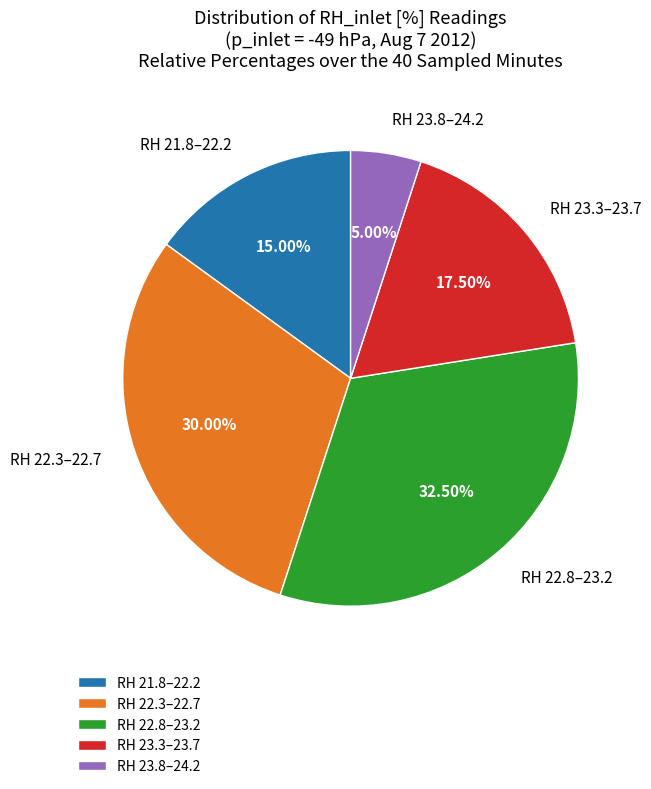

What is the ratio of the value at RH 23.8–24.2 to the value at RH 23.3–23.7?

0.3